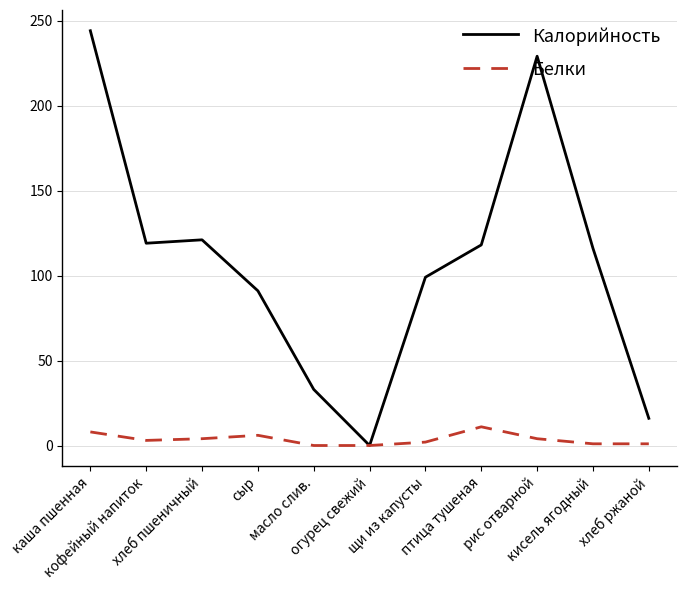

What is the difference between the maximum and minimum values in the Белки series?

11